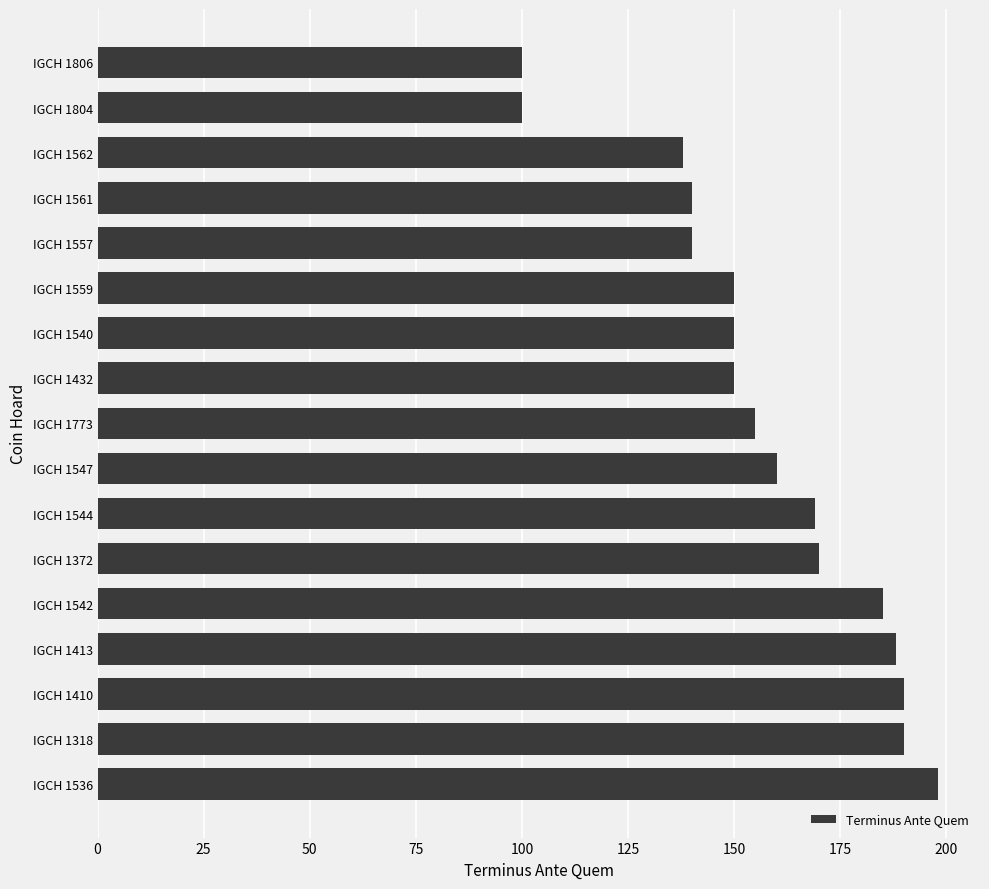

Is it true that the value at IGCH 1372 is 170?

True